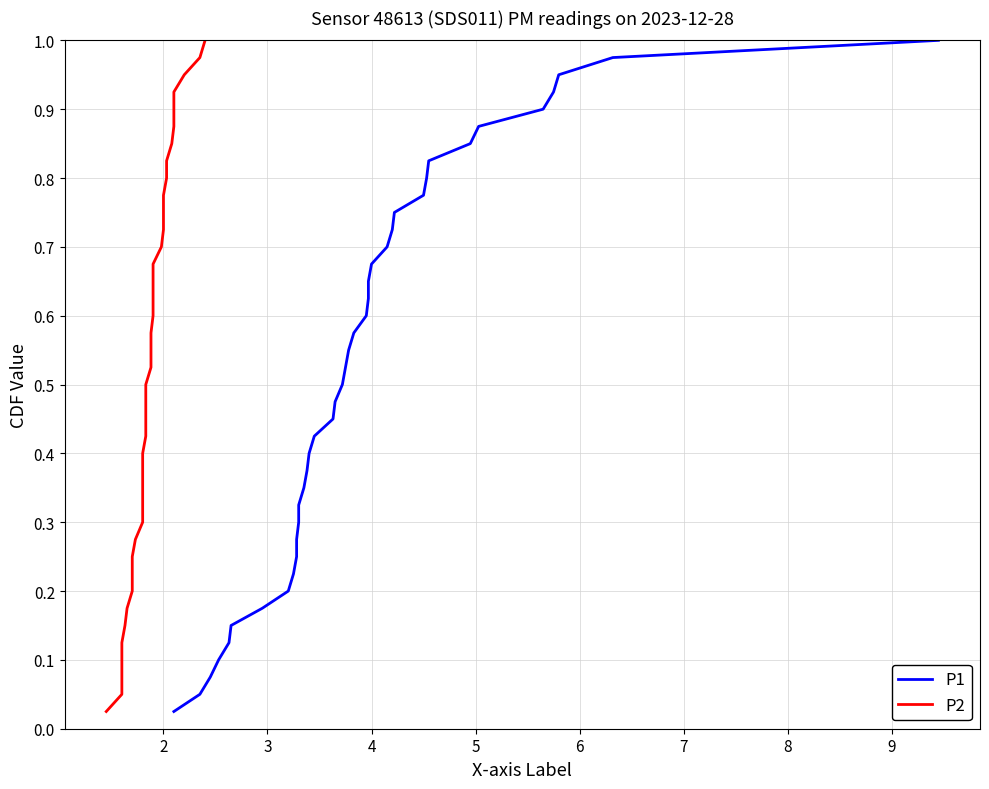

What is the value of the P1 point at the 10th from the left?

0.2